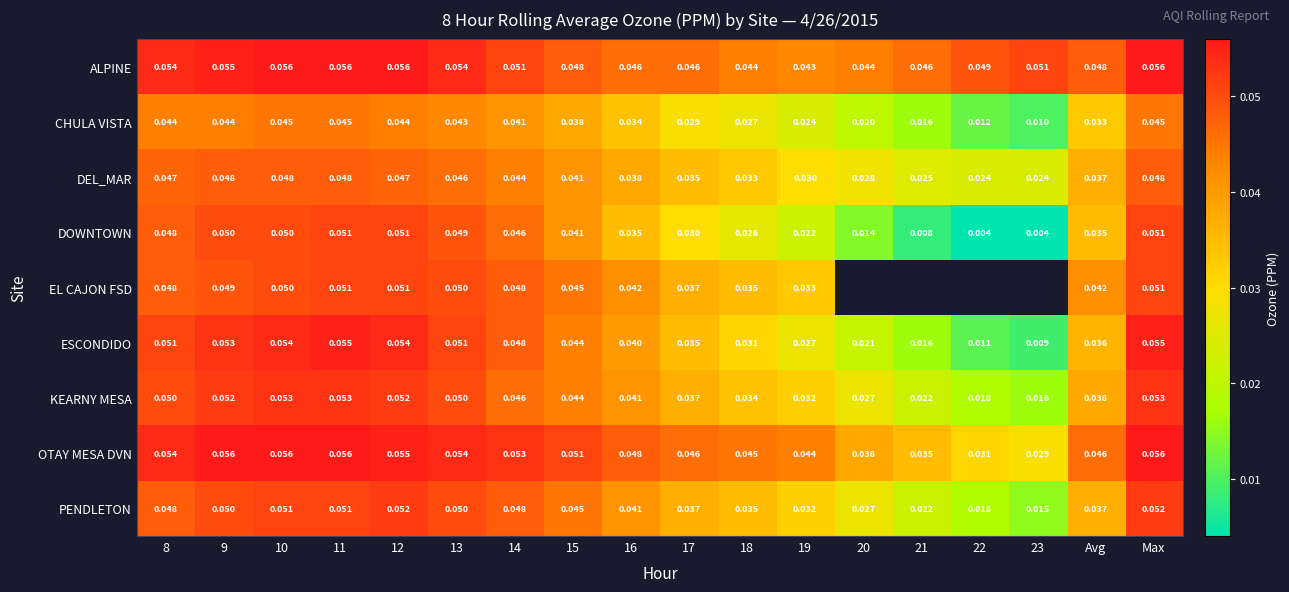

How many distinct data groups are displayed?

9